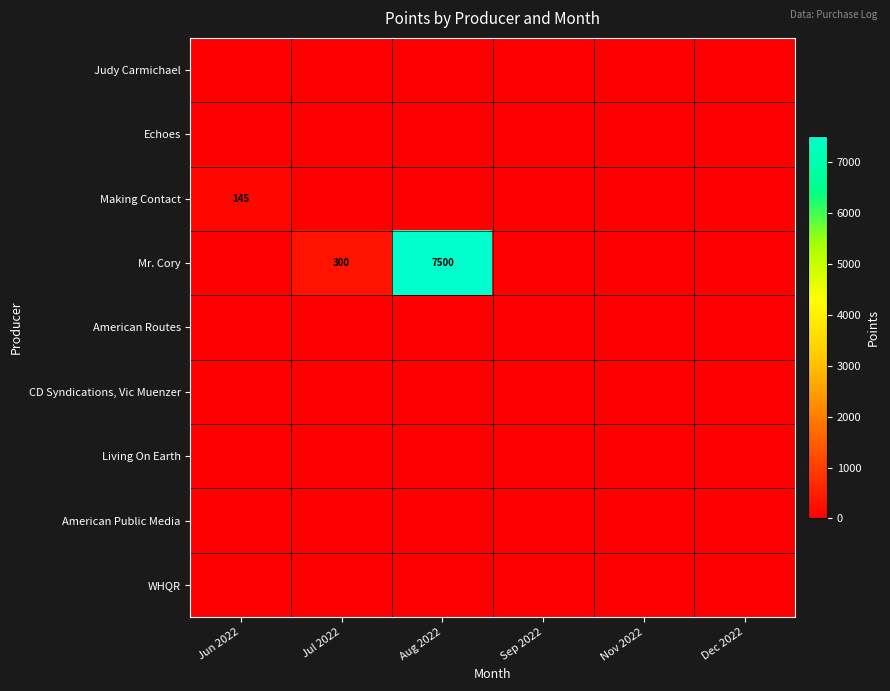

The value of Mr. Cory at Aug 2022 is 7500. True or false?

True